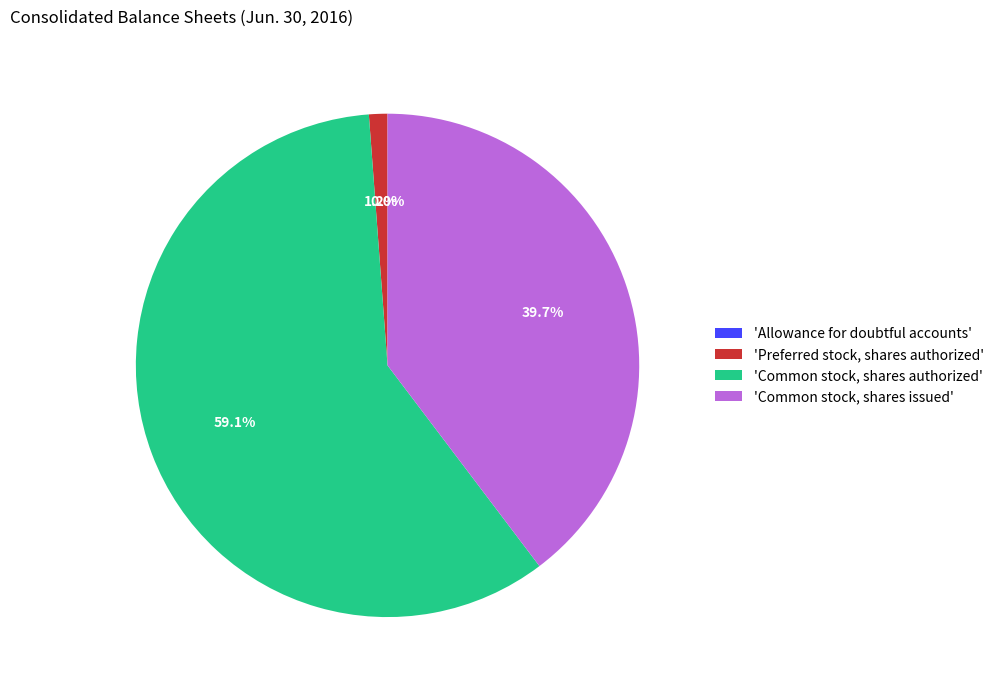

Do 'Common stock, shares authorized' and 'Common stock, shares issued' together represent more than half of the pie?

Yes